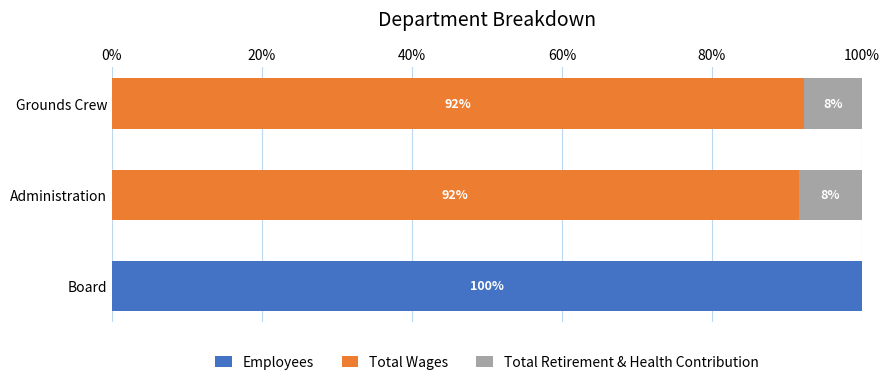

What is the total value across all series at Board?

100.0